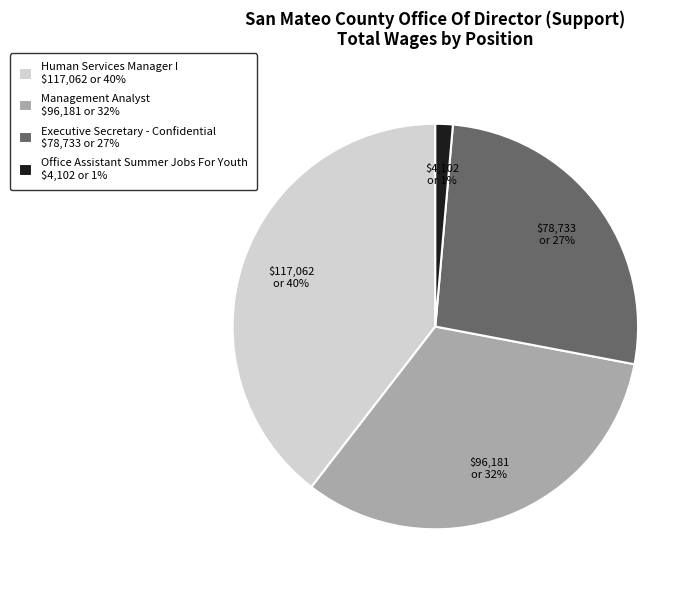

The Office Assistant Summer Jobs For Youth $4,102 or 1% slice represents 1% of the pie. True or false?

True